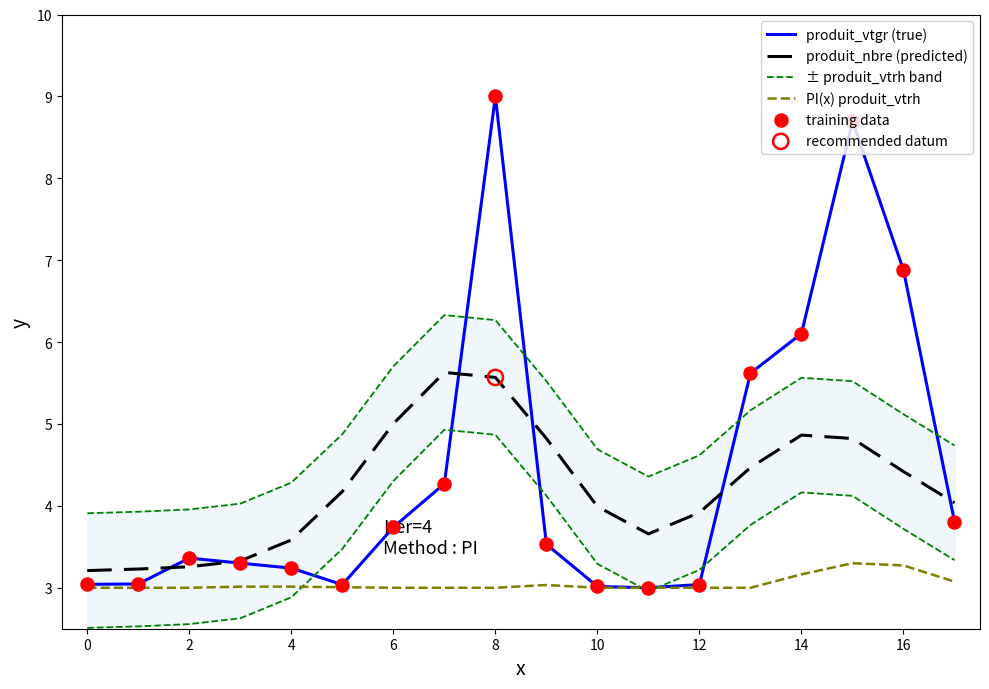

Which series has the largest total across all categories?

± produit_vtrh band